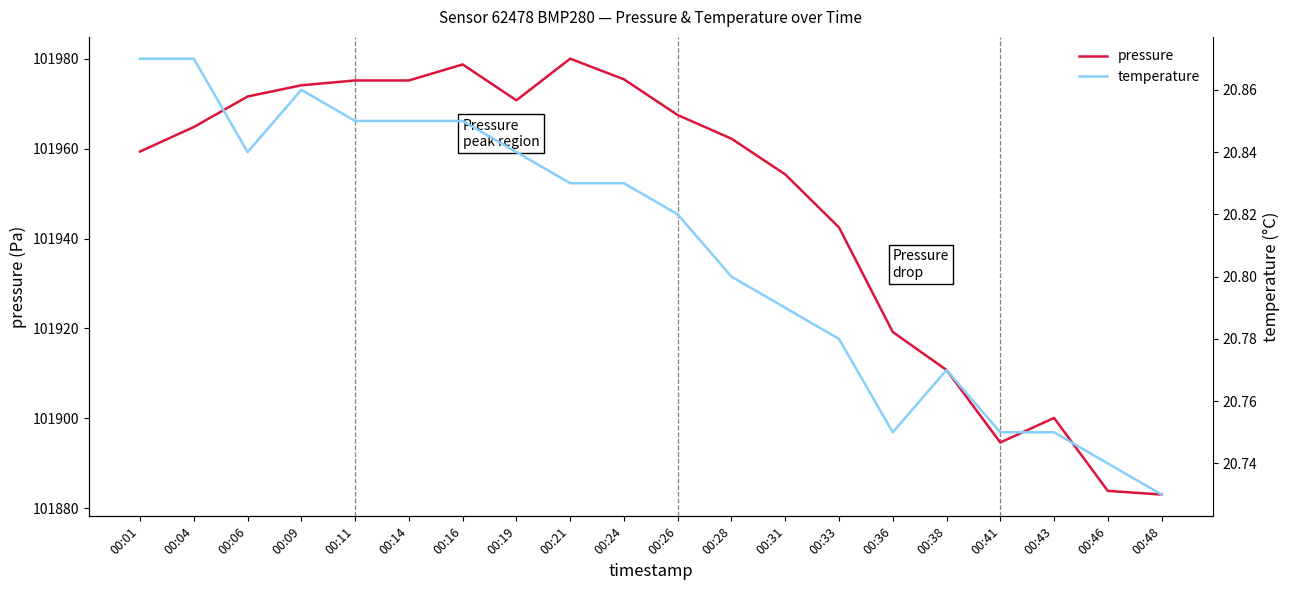

The value of temperature at 00:11 is 20.9. True or false?

True